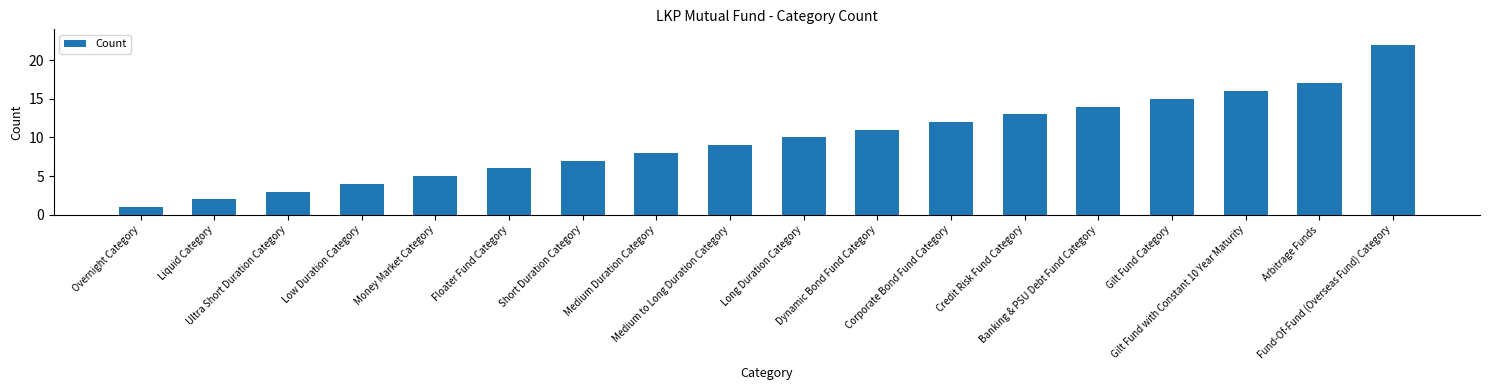

The value at Banking & PSU Debt Fund Category is 14. True or false?

True